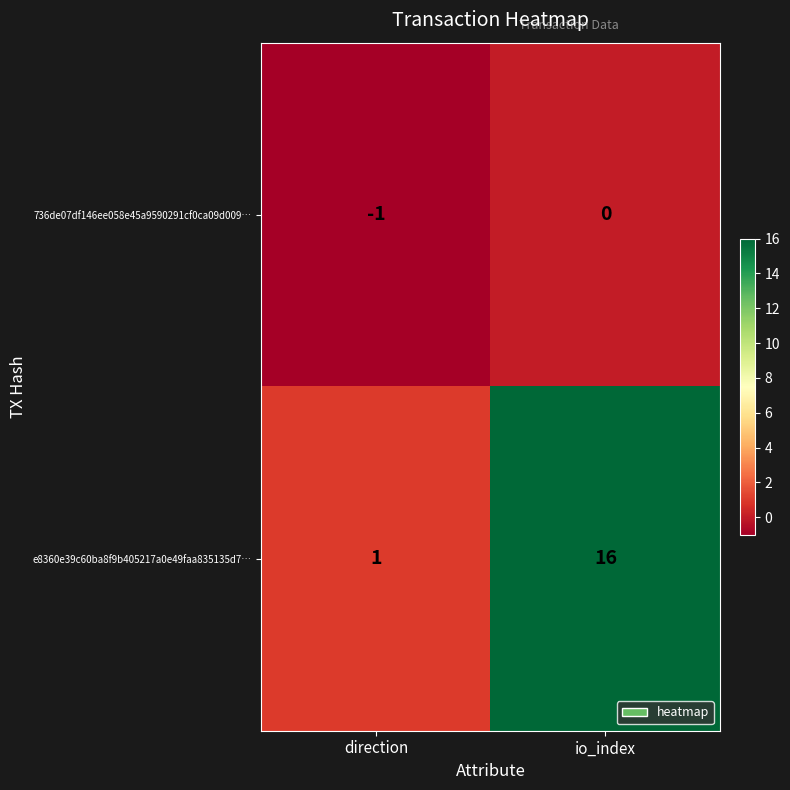

How many data points does each series have?

2